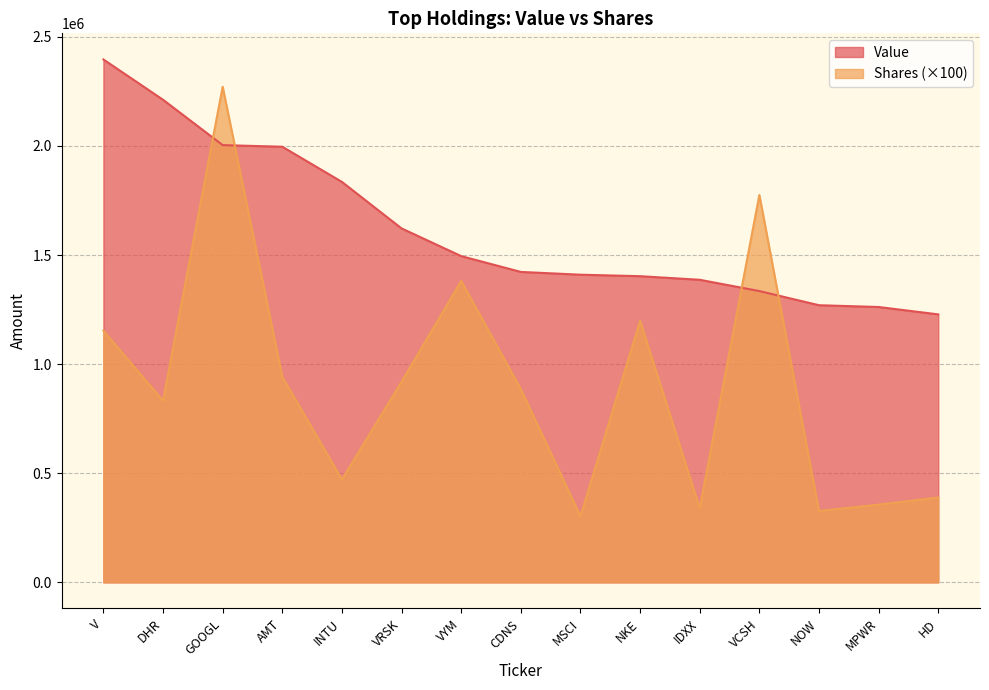

What is the sum of the Value values at VCSH and GOOGL?

3338784